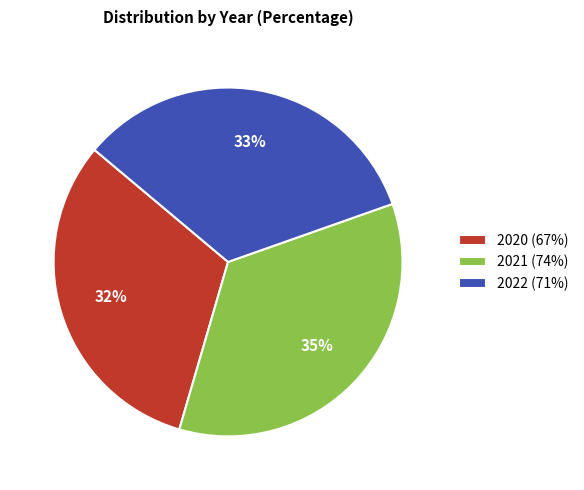

How many slices are in this pie chart?

3